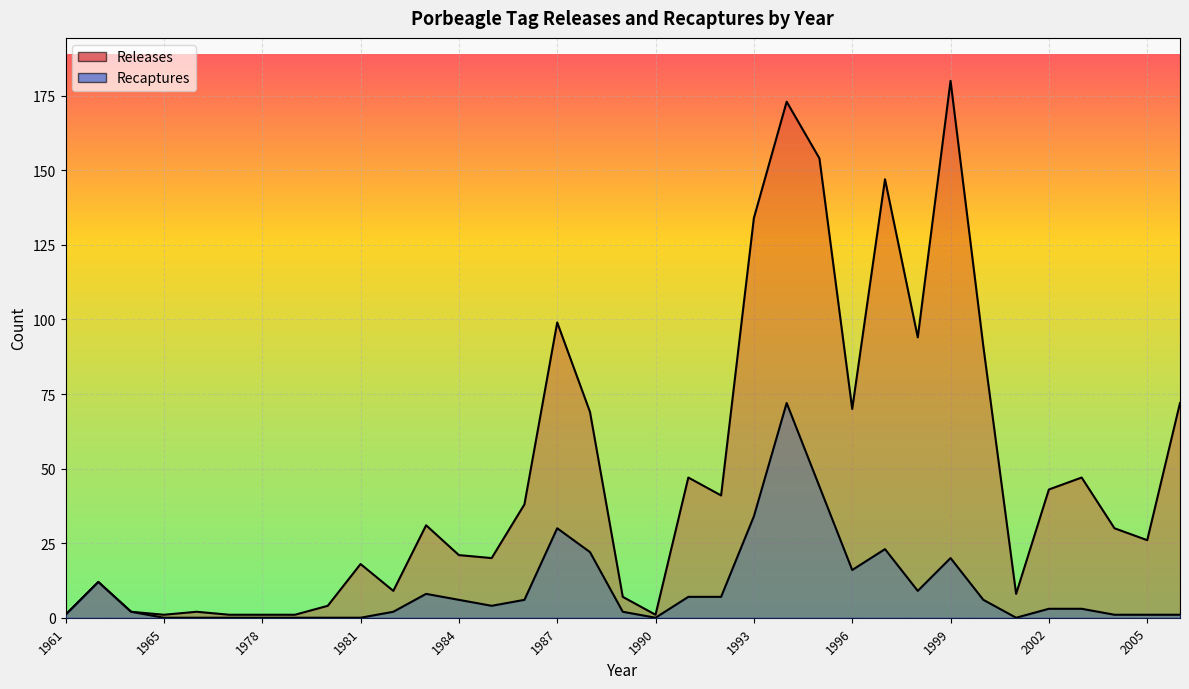

List the series in order of their overall mean, highest first.

Releases, Recaptures